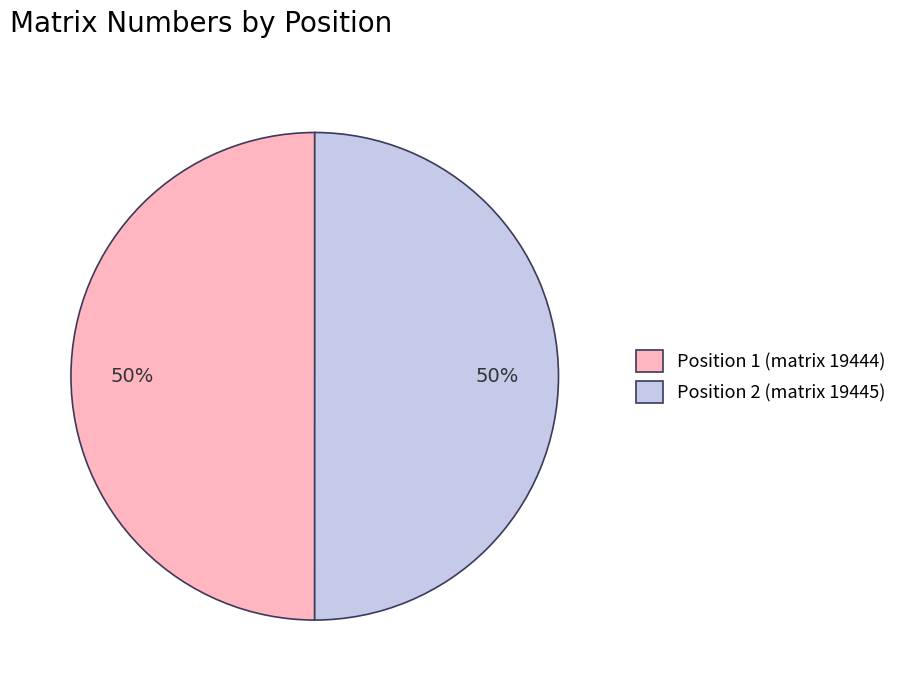

True or false: Position 1 (matrix 19444) accounts for 50% of the total.

True